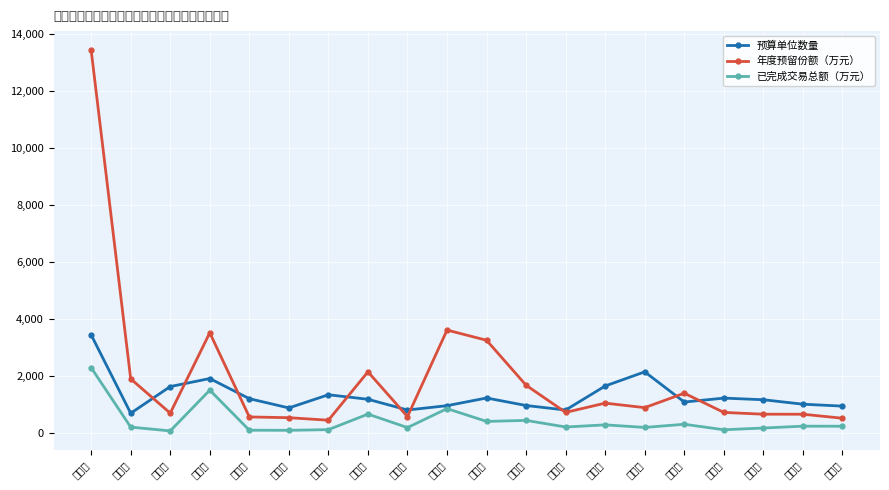

Reading left to right, what are all the values shown in this chart?

预算单位数量: 广州市=3441.0	珠海市=686.0	汕头市=1624.0	佛山市=1906.0	韶关市=1198.0	河源市=873.0	梅州市=1336.0	惠州市=1177.0	汕尾市=800.0	东莞市=952.0	中山市=1222.0	江门市=958.0	阳江市=799.0	湛江市=1644.0	茂名市=2141.0	肇庆市=1080.0	清远市=1218.0	潮州市=1161.0	揭阳市=1004.0	云浮市=937.0
年度预留份额（万元）: 广州市=13445.0	珠海市=1893.8	汕头市=689.6	佛山市=3513.8	韶关市=556.2	河源市=530.0	梅州市=441.6	惠州市=2141.8	汕尾市=567.9	东莞市=3609.0	中山市=3250.9	江门市=1669.1	阳江市=716.4	湛江市=1041.2	茂名市=883.4	肇庆市=1390.5	清远市=715.1	潮州市=652.6	揭阳市=651.8	云浮市=511.3
已完成交易总额（万元）: 广州市=2287.7	珠海市=199.5	汕头市=65.5	佛山市=1498.3	韶关市=89.8	河源市=86.2	梅州市=109.9	惠州市=656.2	汕尾市=182.6	东莞市=848.6	中山市=399.2	江门市=434.7	阳江市=202.9	湛江市=278.2	茂名市=188.3	肇庆市=299.2	清远市=106.4	潮州市=166.8	揭阳市=232.0	云浮市=229.9